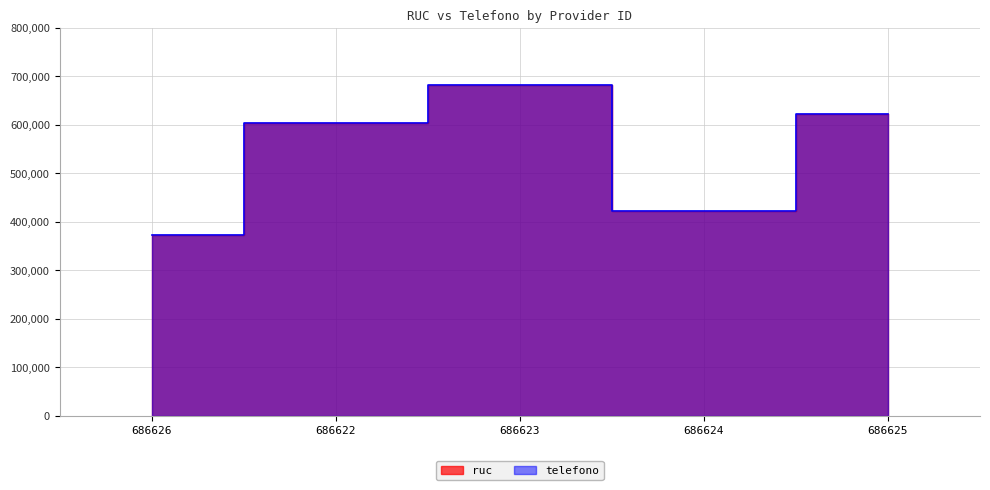

Which category has the highest value across all series?

686623